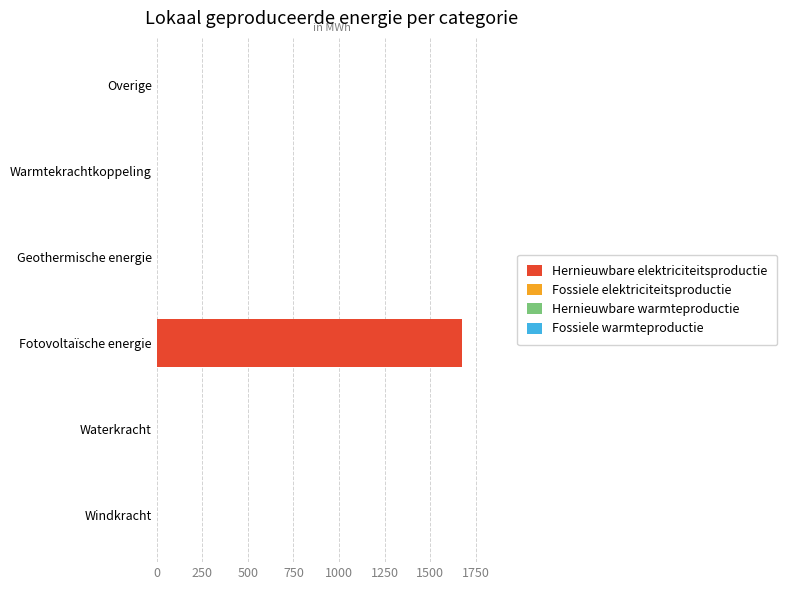

What is the sum of all values?

1671.4